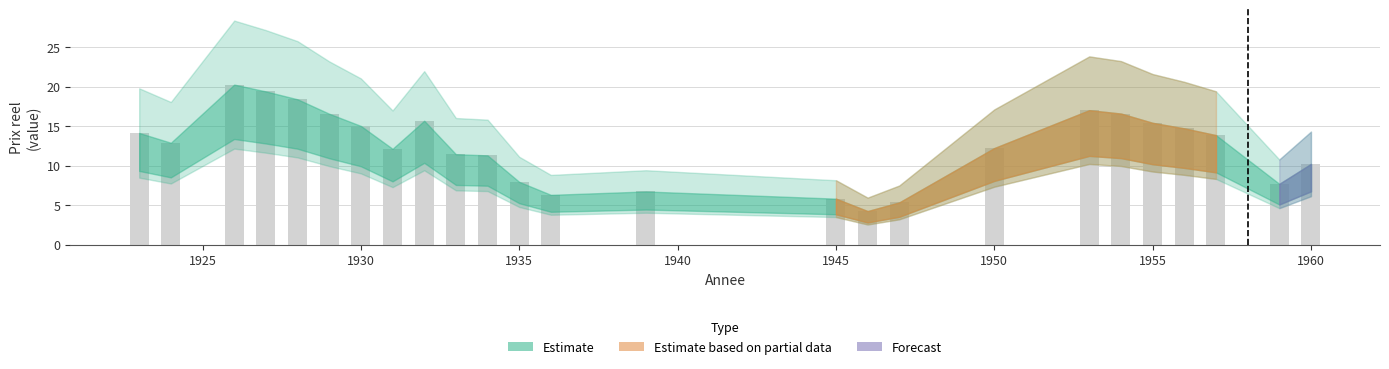

What is the smallest value displayed?

4.2